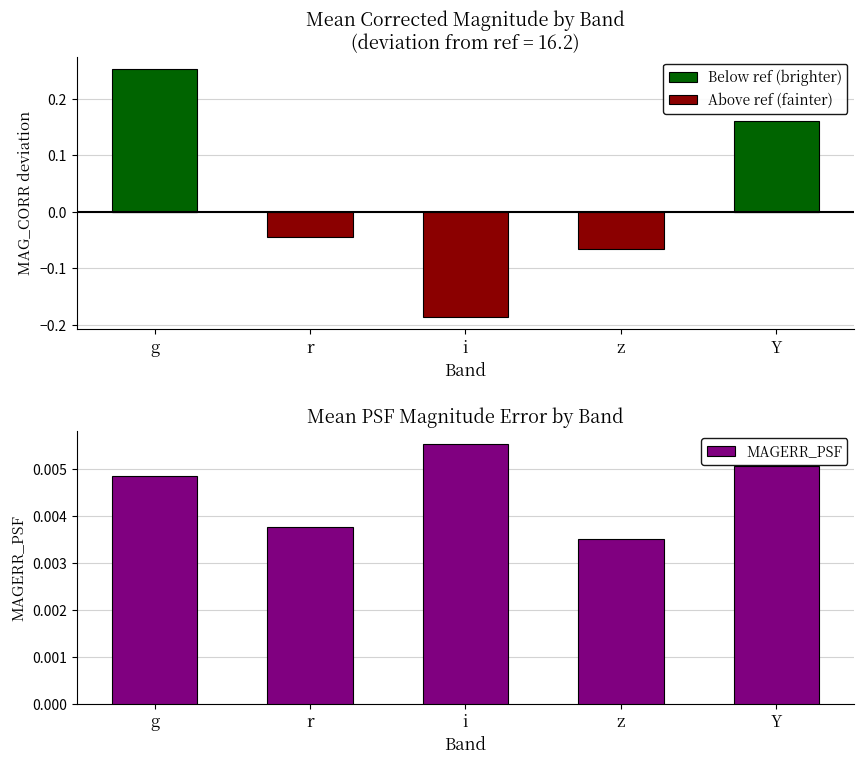

The value of MAGERR_PSF at r is 0.0. True or false?

False